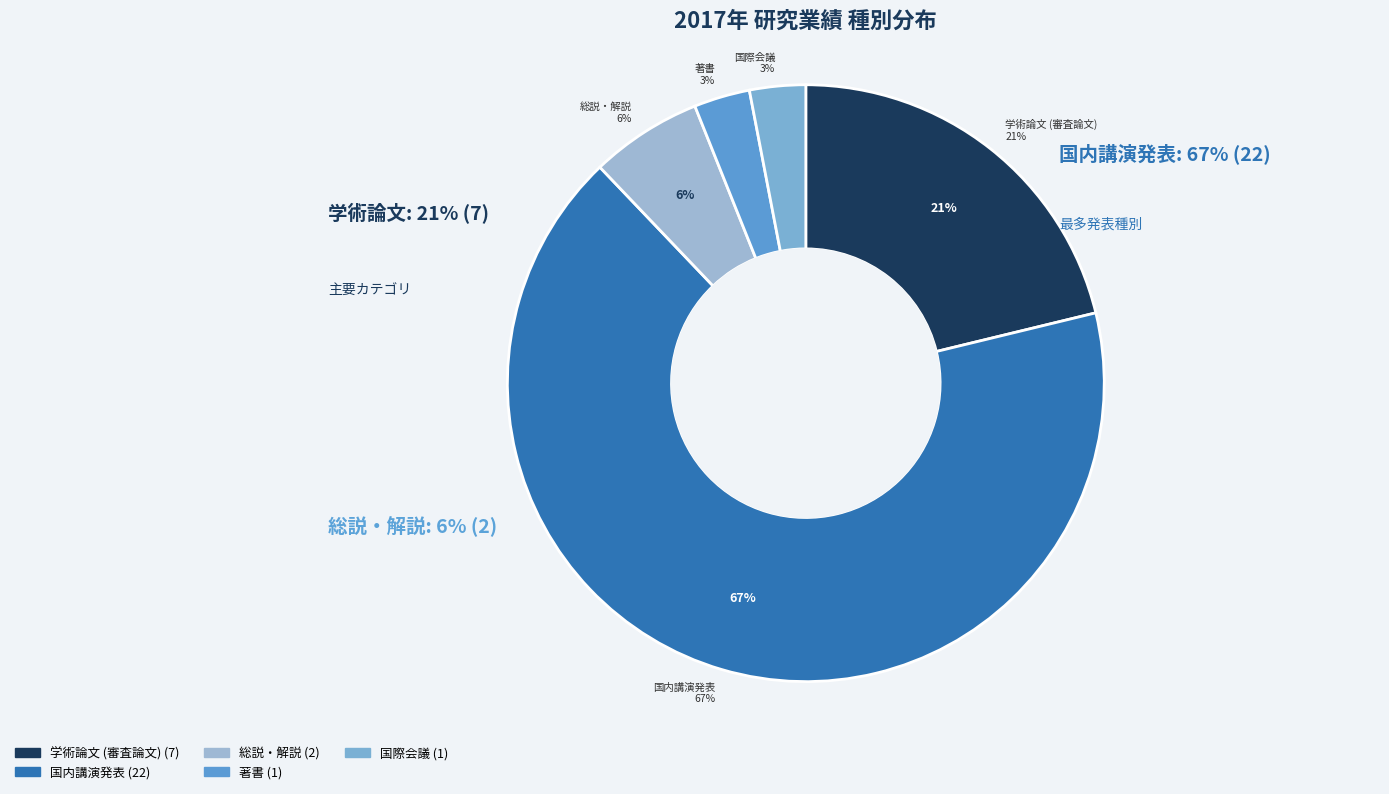

How many slices are in this pie chart?

5